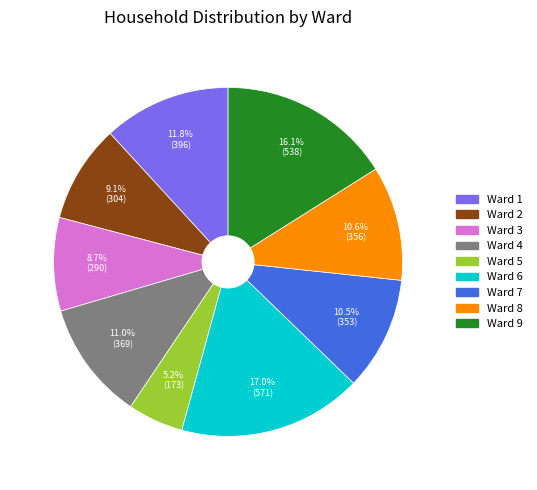

What portion of the pie excludes Ward 3?

91.3%